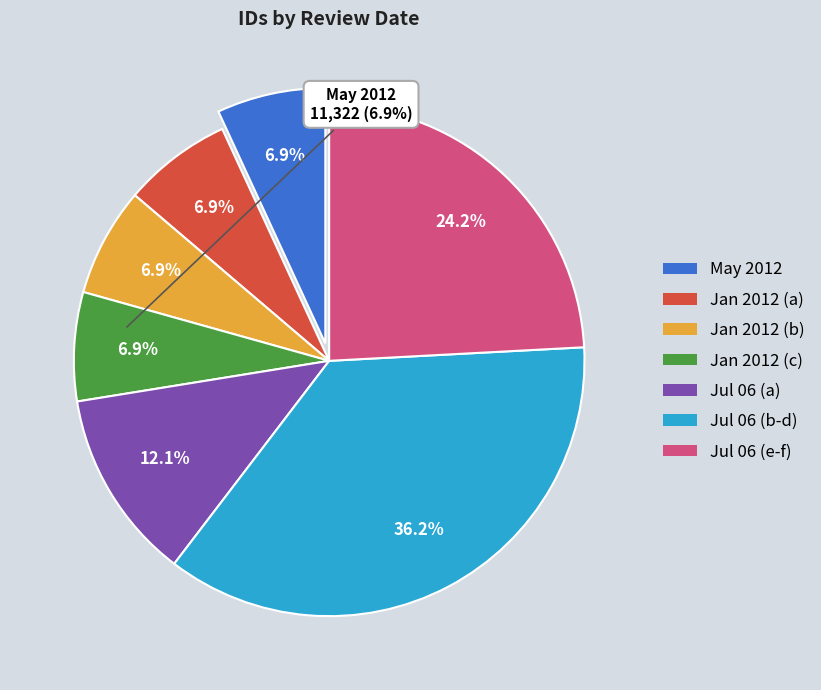

Does any single category account for the majority?

No